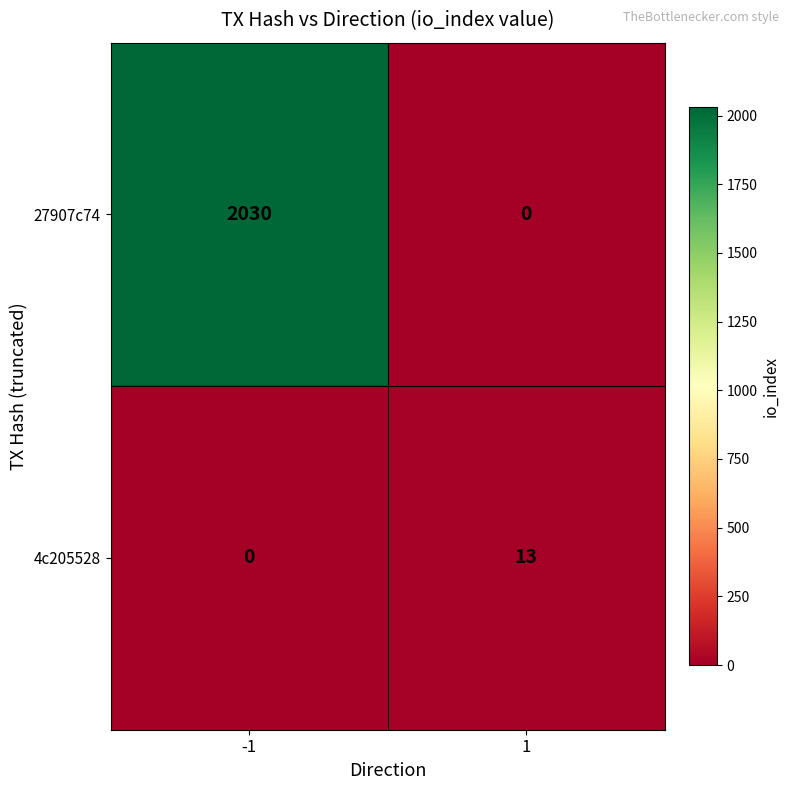

Reading right to left, list all the values displayed in this chart.

27907c74: 0	2030
4c205528: 13	0